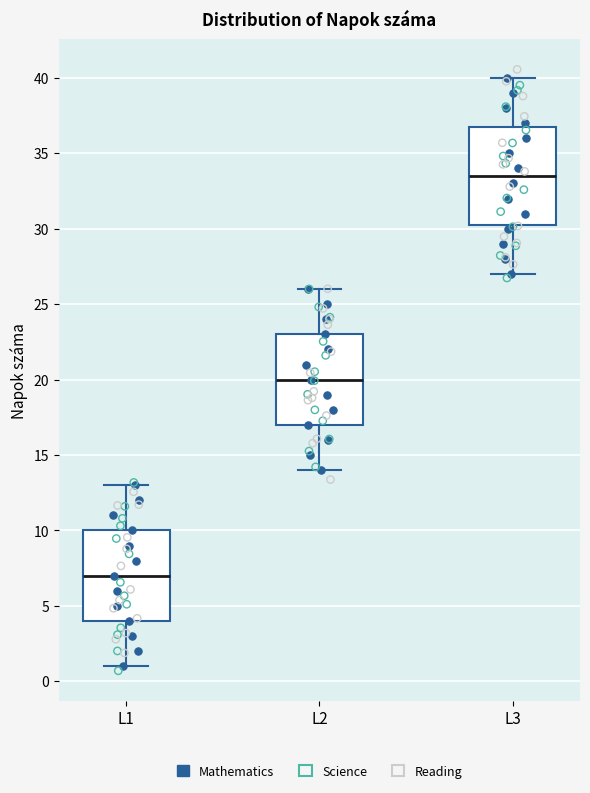

Comparing the boxes themselves (not the whiskers), which one is the tallest?

L3